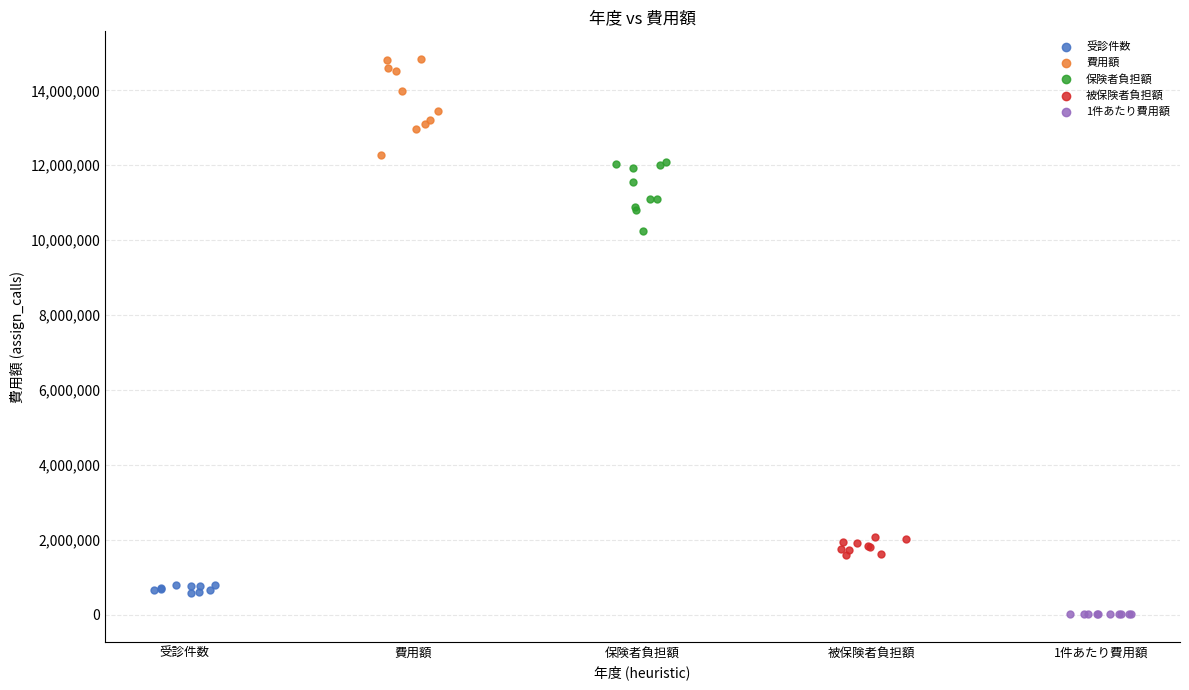

Which series has the largest Y range (max minus min)?

費用額